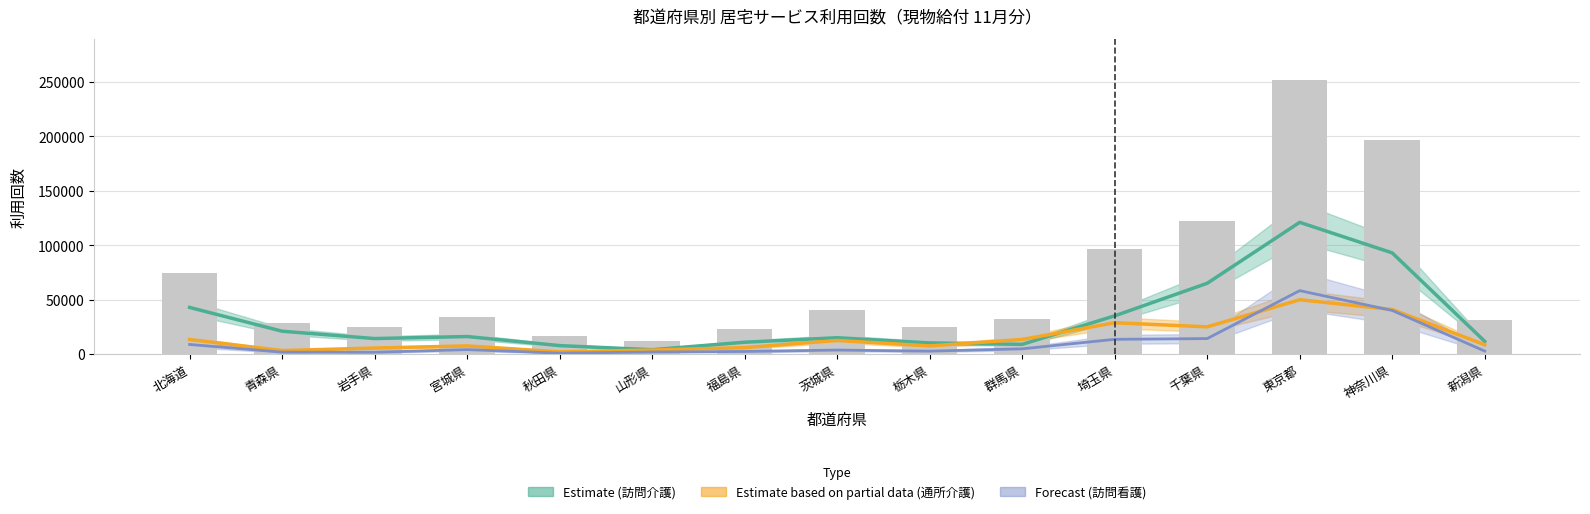

The 訪問介護 series shows 4881 at 新潟県. True or false?

False